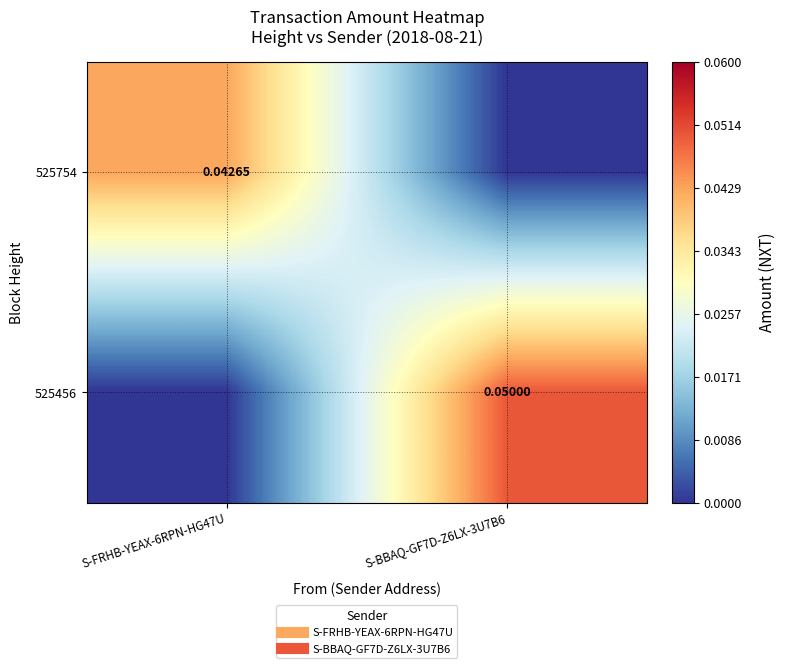

At how many categories does at least one series exceed 0?

2